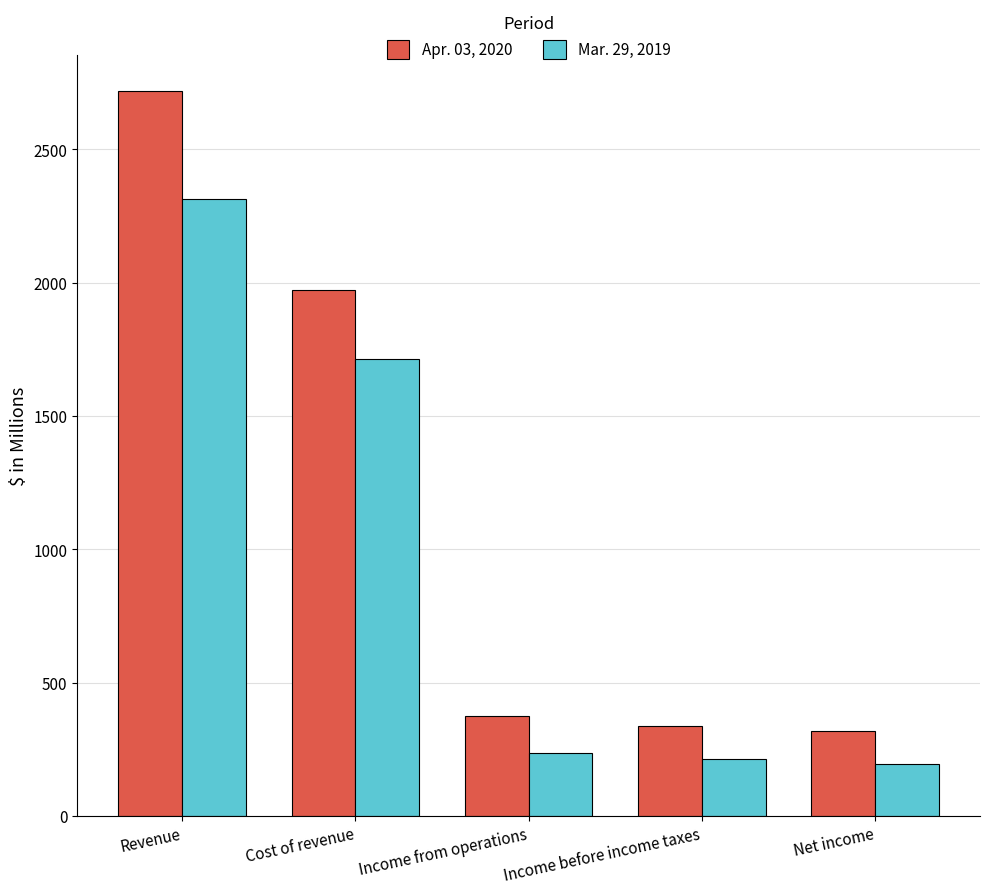

What are all the series names shown in the legend?

Apr. 03, 2020, Mar. 29, 2019